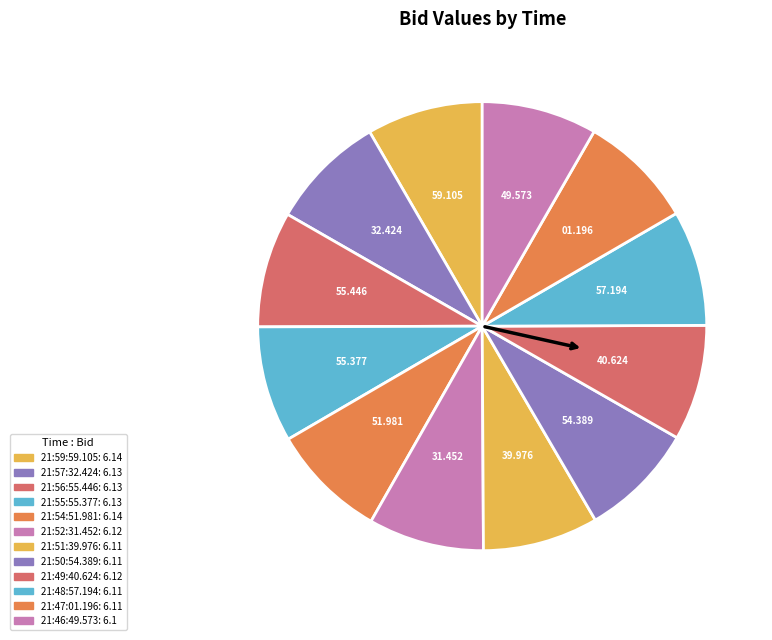

What is the smallest slice in the pie chart?

21:46:49.573